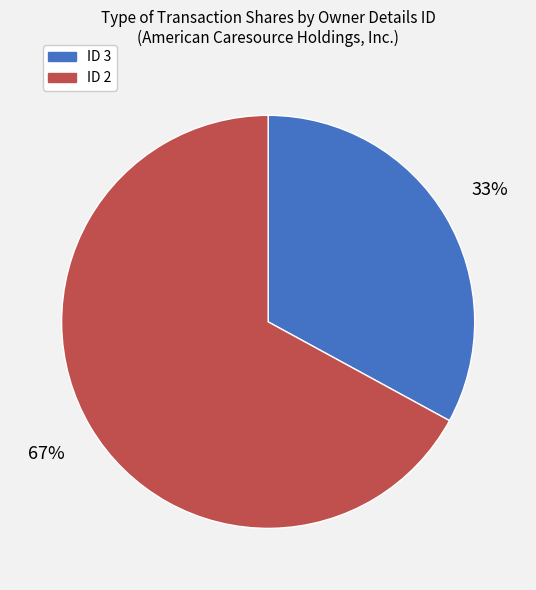

Is there a majority slice in this chart?

Yes